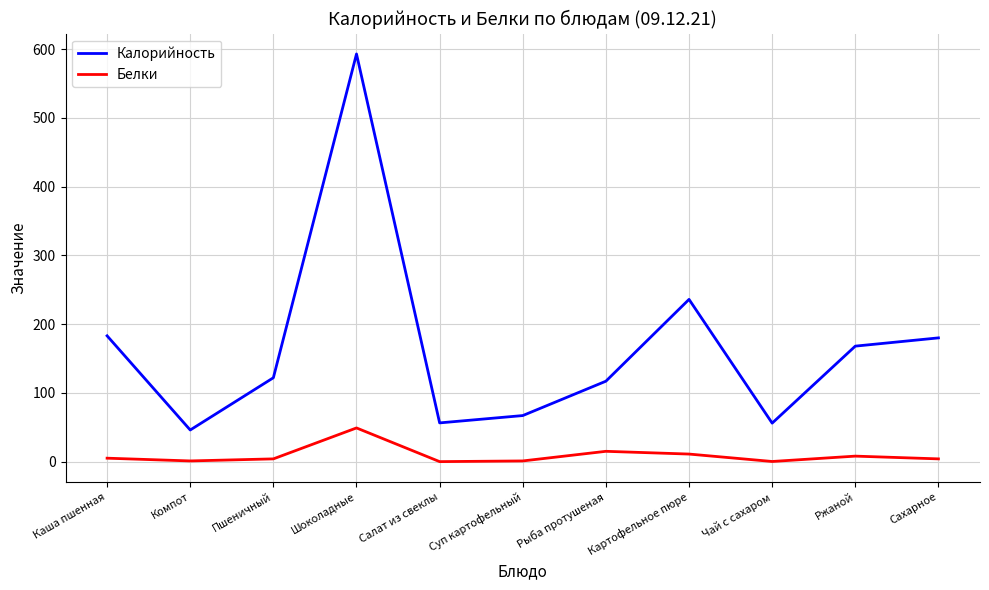

What are all the series names shown in the legend?

Калорийность, Белки